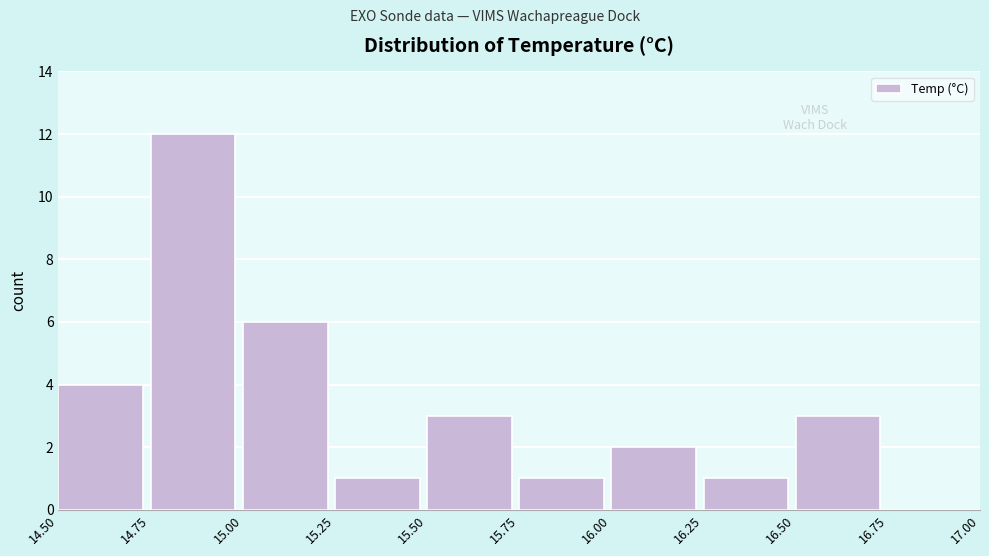

Which range on the x-axis has the tallest bar?

14.75 to 15.00